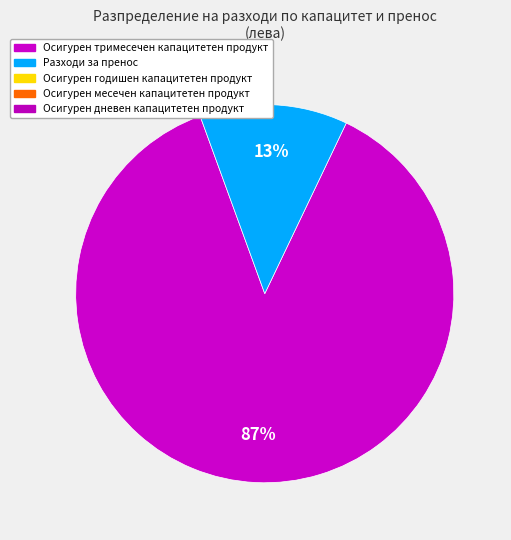

Does any single category account for the majority?

Yes